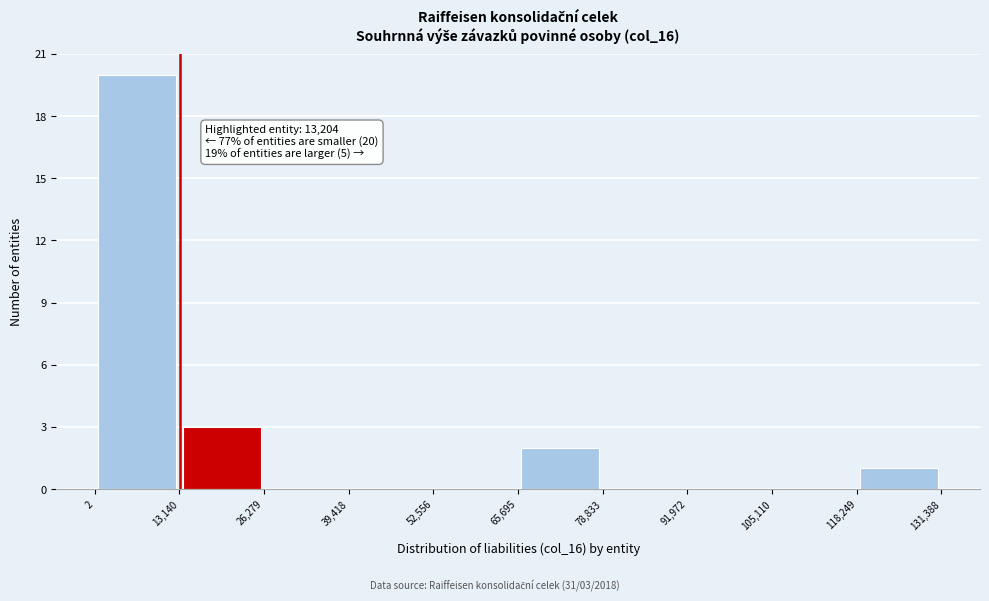

Which range on the x-axis has the tallest bar?

2 to 13,140